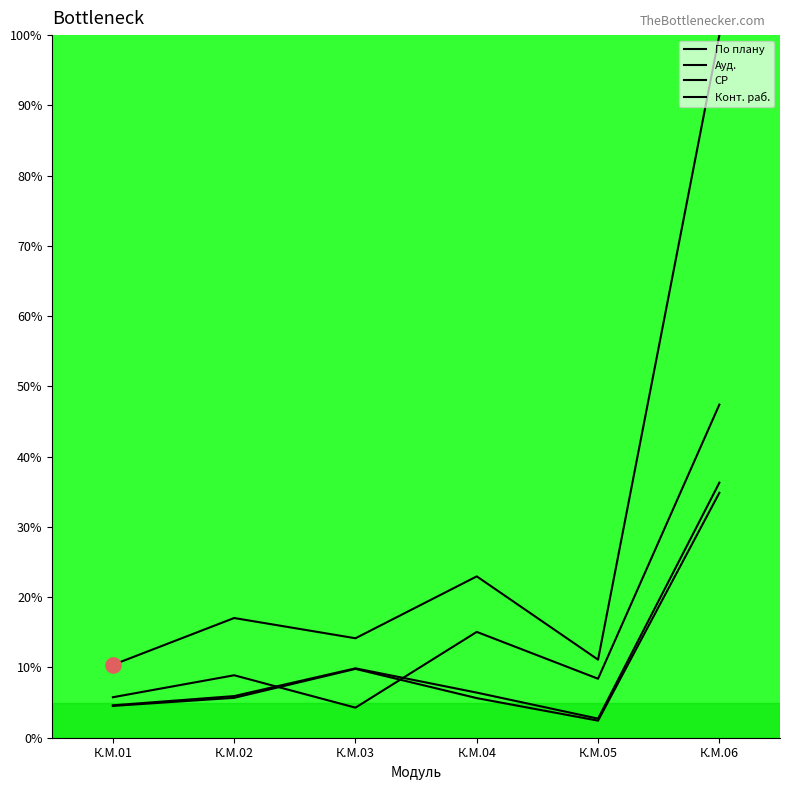

How many lines are shown in the chart?

4